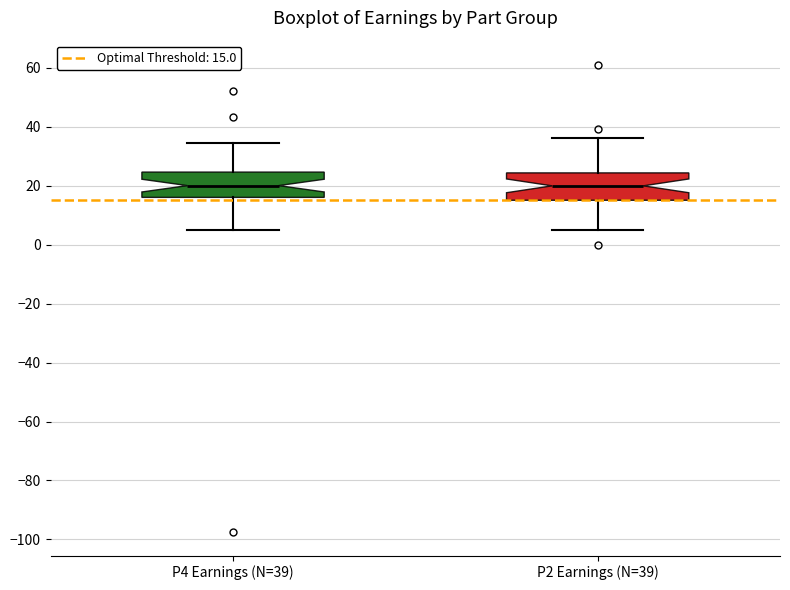

Where does the lower whisker of the box for P4 Earnings (N=39) end on the y-axis? The values are not printed on the chart, so give them approximately, as read against the axis.

4